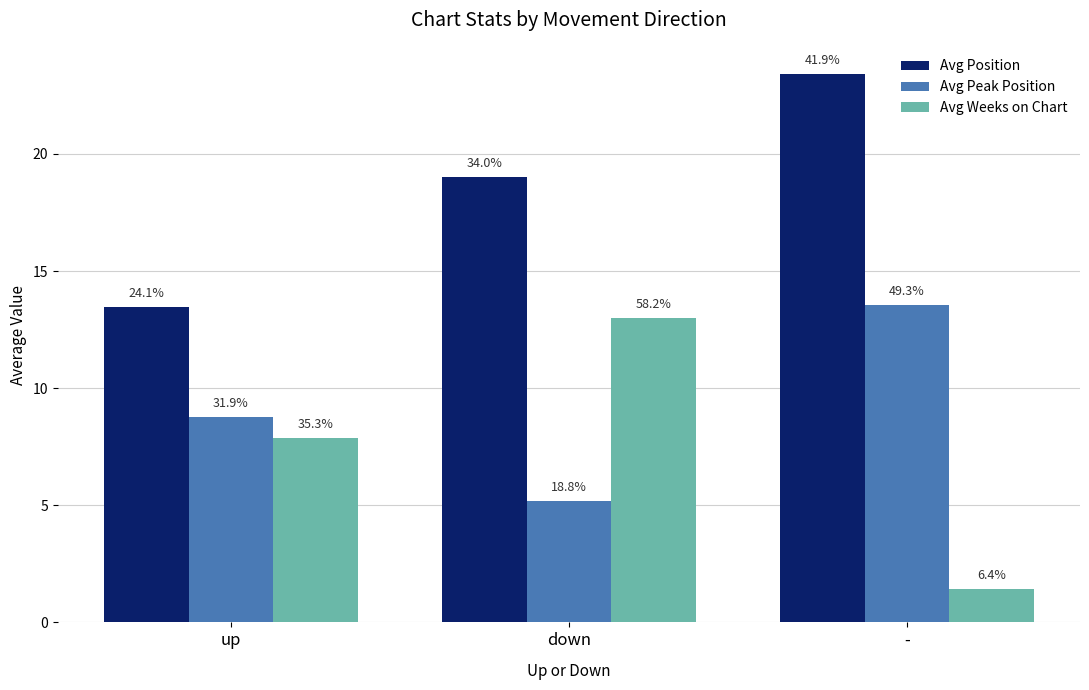

How many groups of bars are there?

3